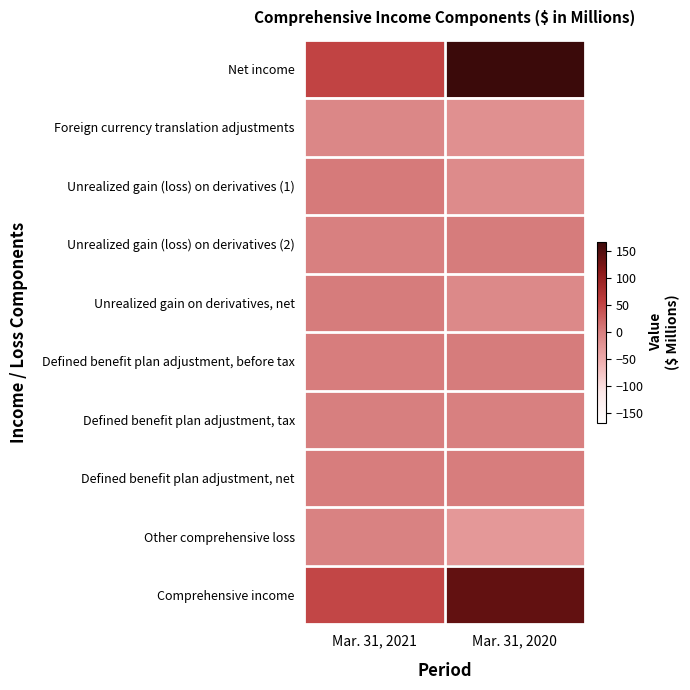

What is the difference between the highest and lowest values at Mar. 31, 2020?

196